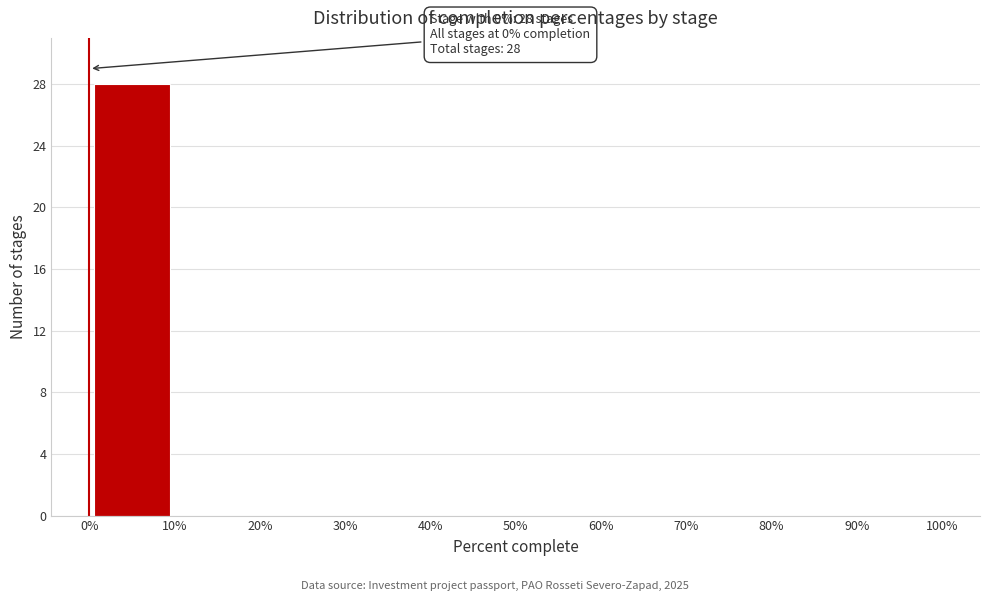

Which range on the x-axis has the tallest bar?

0% to 10%